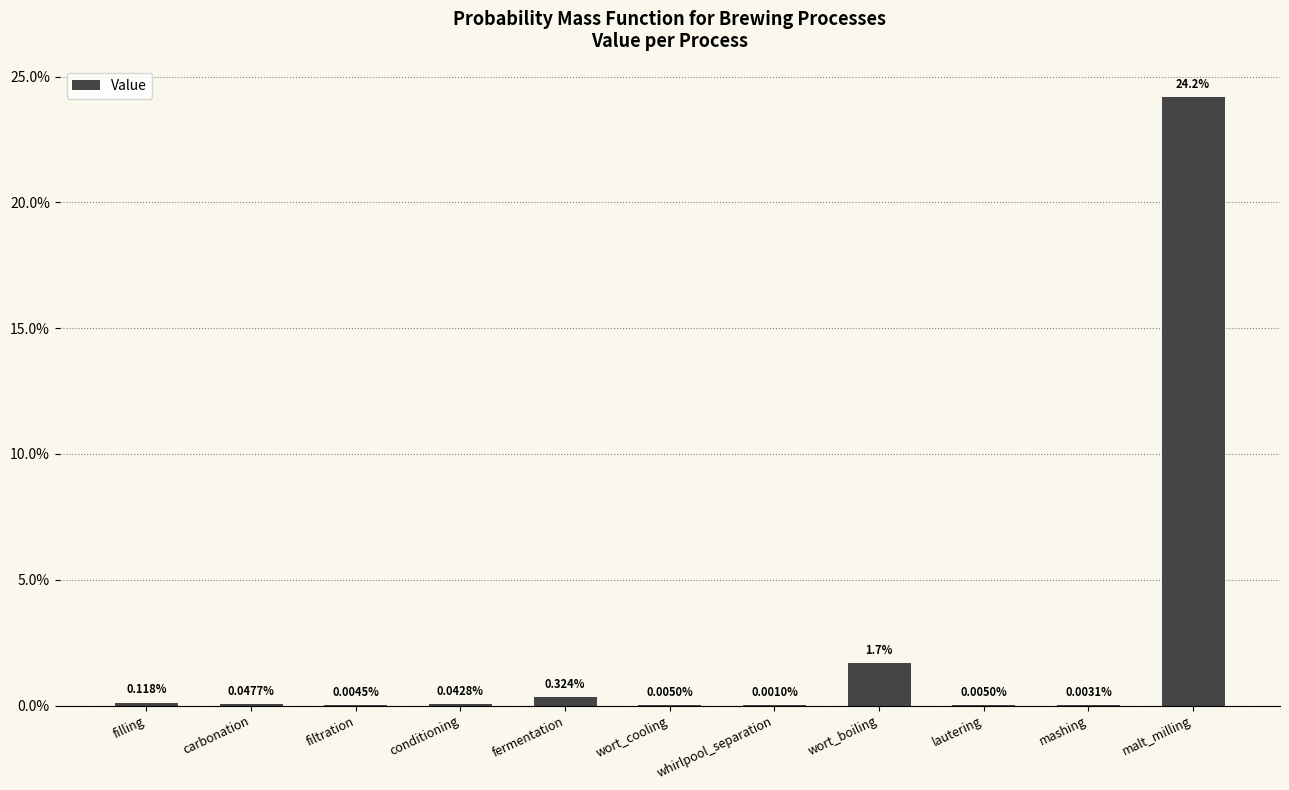

Are the bars horizontal?

No